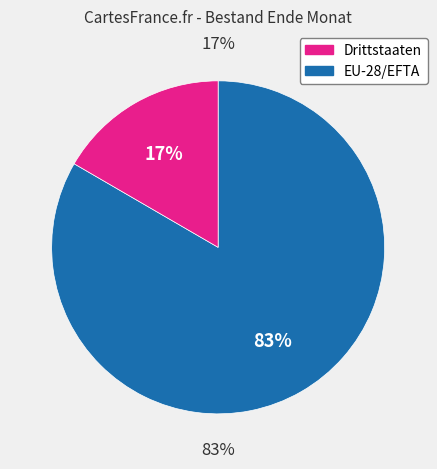

Between EU-28/EFTA and Drittstaaten, which is larger?

EU-28/EFTA